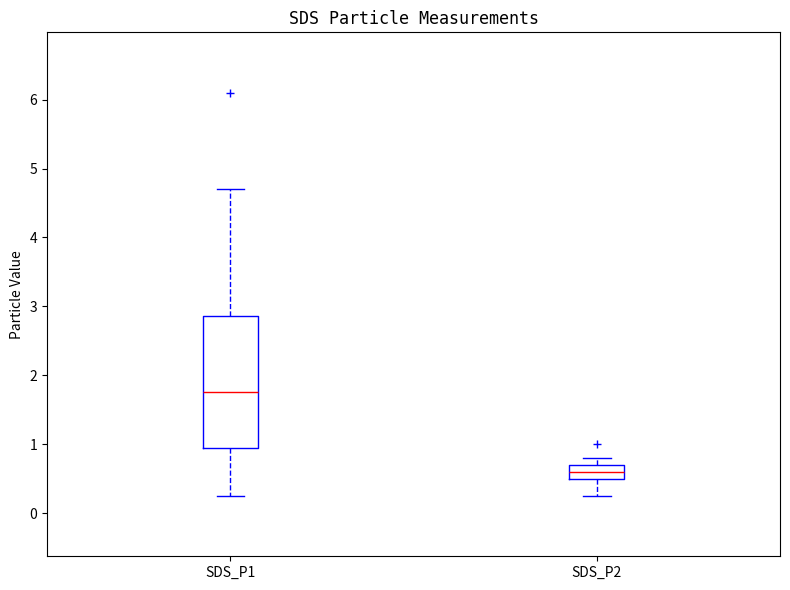

Which box has the highest median line?

SDS_P1